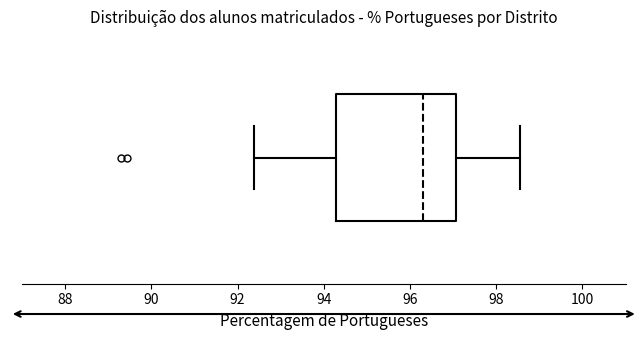

Where is the right edge of the box on the x-axis? The values are not printed on the chart, so give them approximately, as read against the axis.

97.0